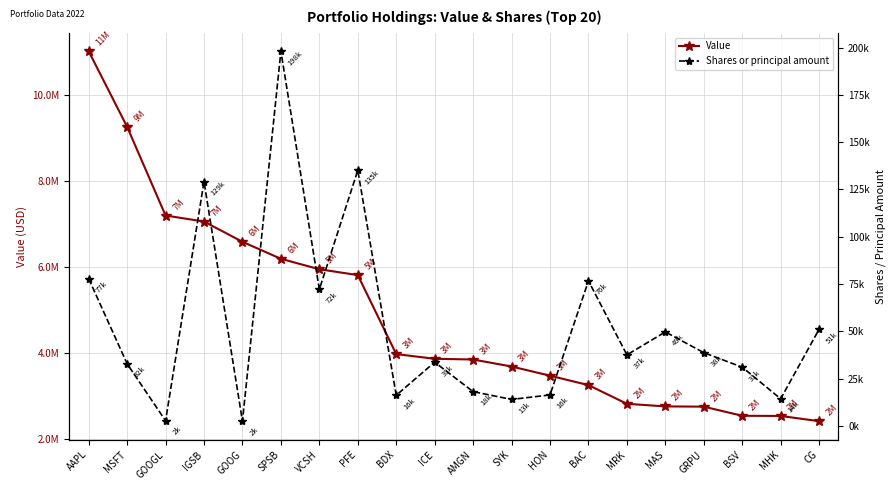

The value of Value at AMGN is 3850000. True or false?

True